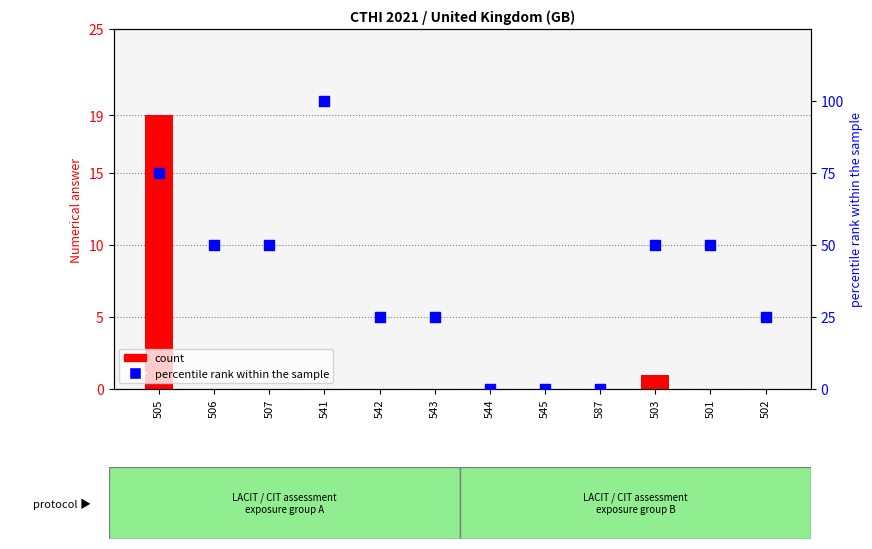

At how many categories does at least one series exceed 10?

9